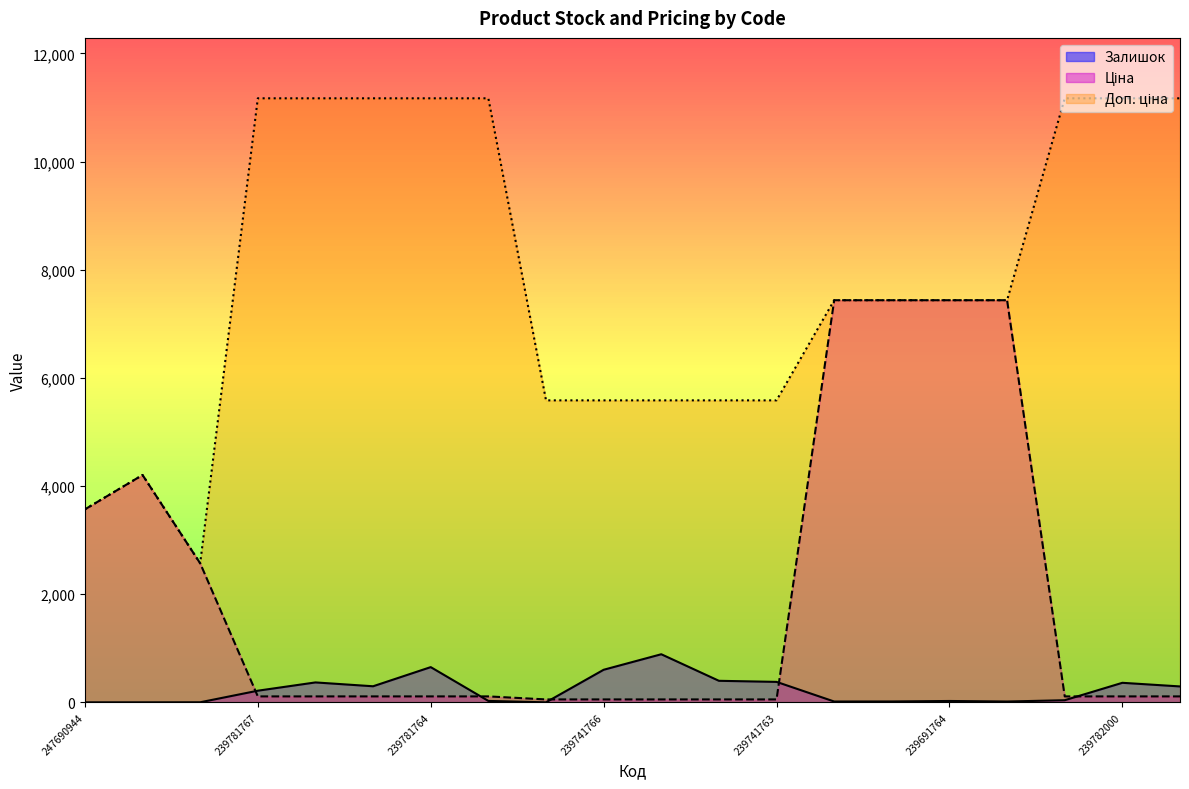

True or false: Доп. ціна and Залишок intersect in this chart.

False